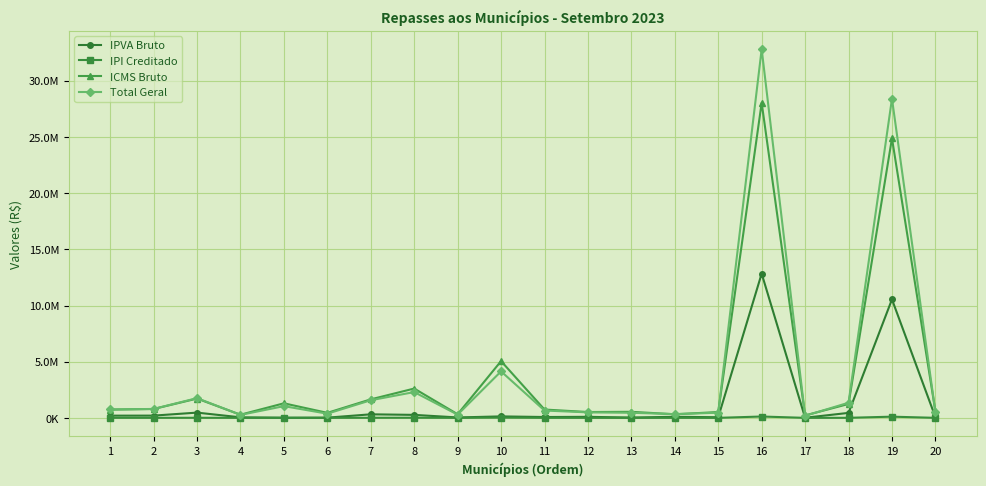

What is the value of the ICMS Bruto point at the 4th from the left?

280731.3